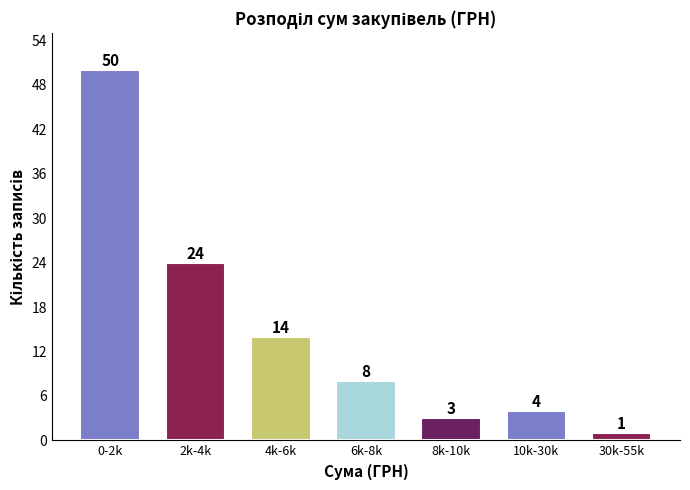

Reading right to left, what are all the values shown in this chart?

30k-55k=1	10k-30k=4	8k-10k=3	6k-8k=8	4k-6k=14	2k-4k=24	0-2k=50